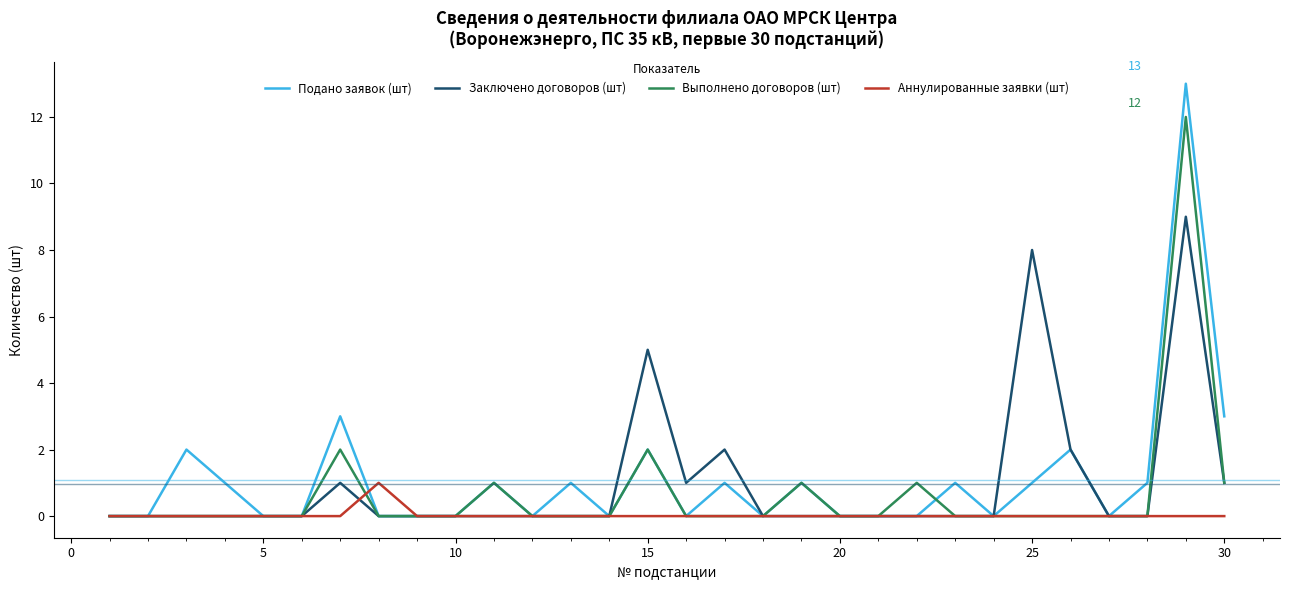

What is the difference between the second highest and minimum values in the Подано заявок (шт) series?

3